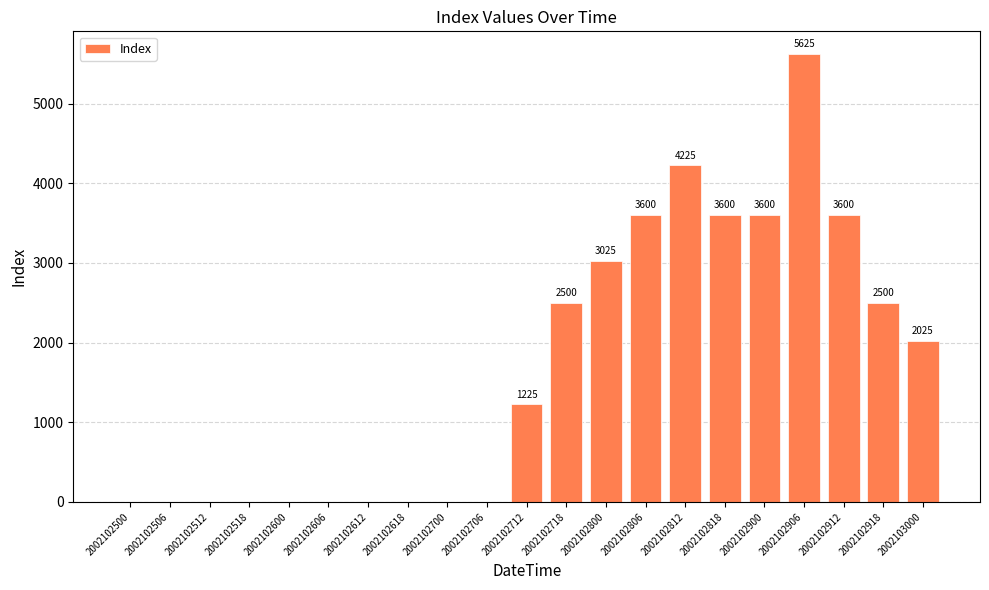

How many positive values are there?

11